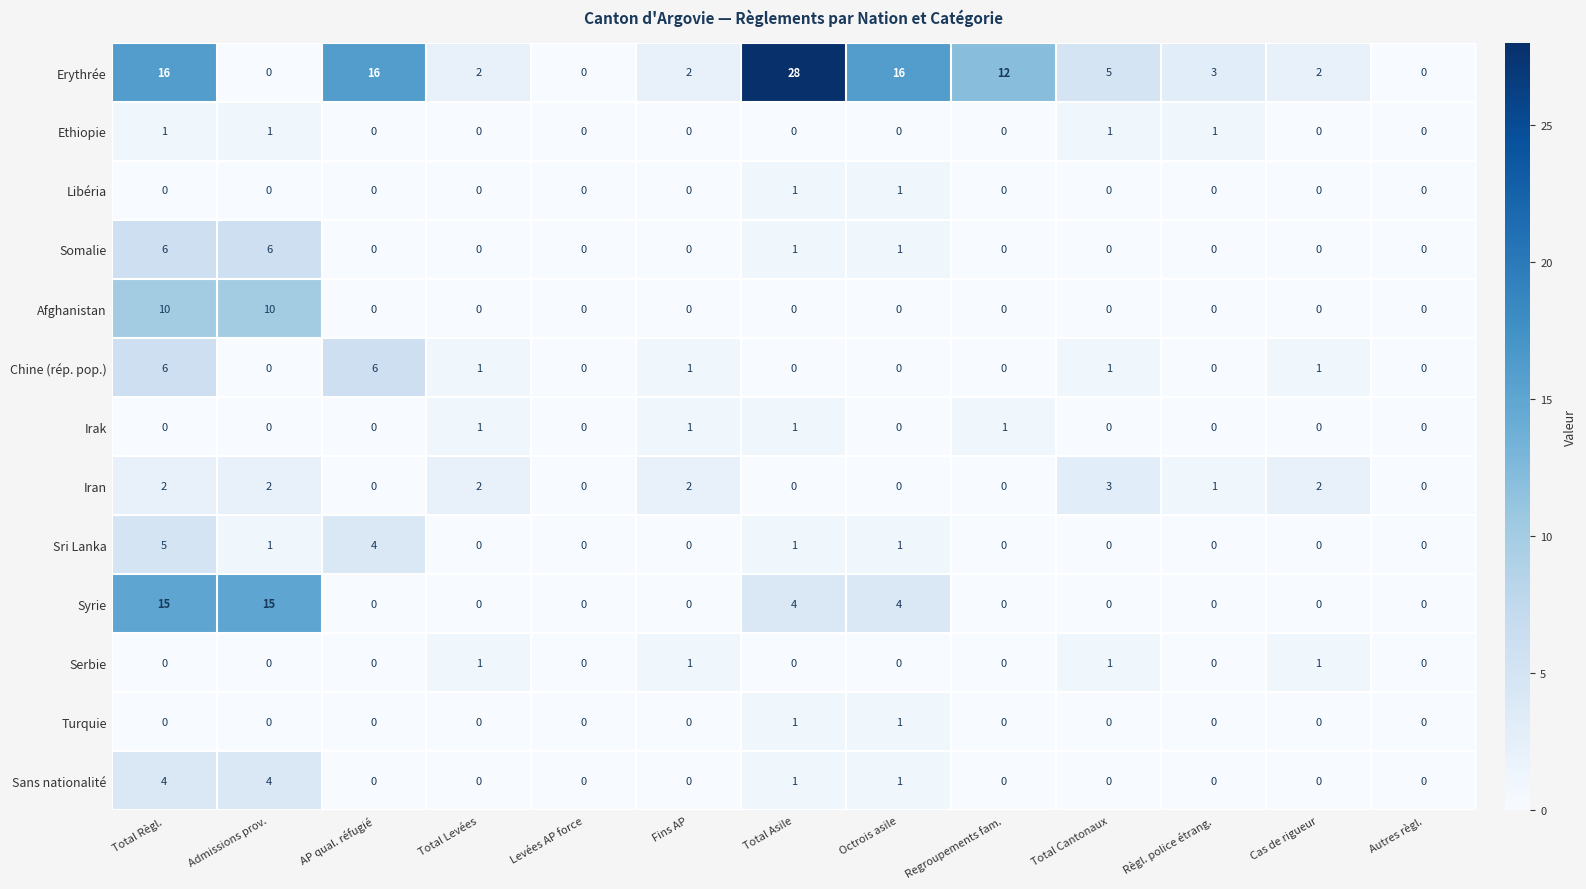

How many Irak values are between 0 and 1?

13